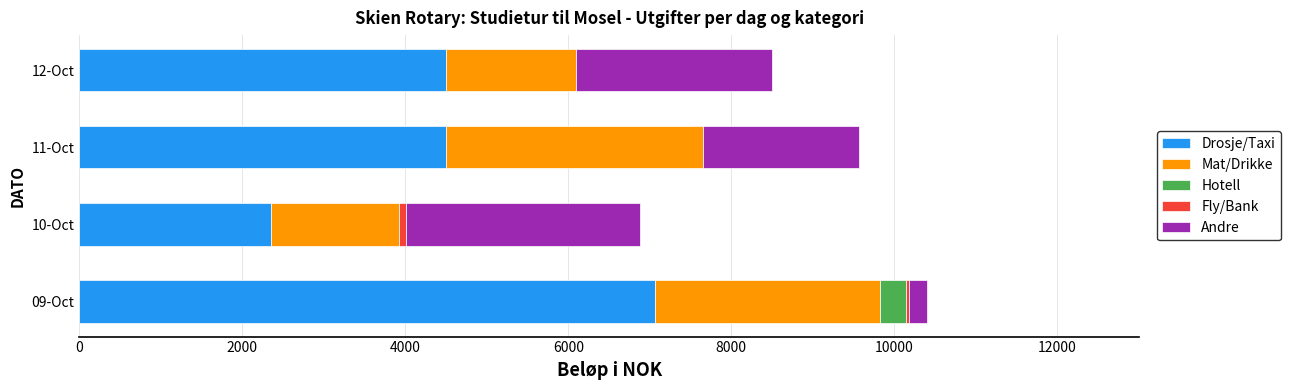

What is the total value across all series at 12-Oct?

8494.8